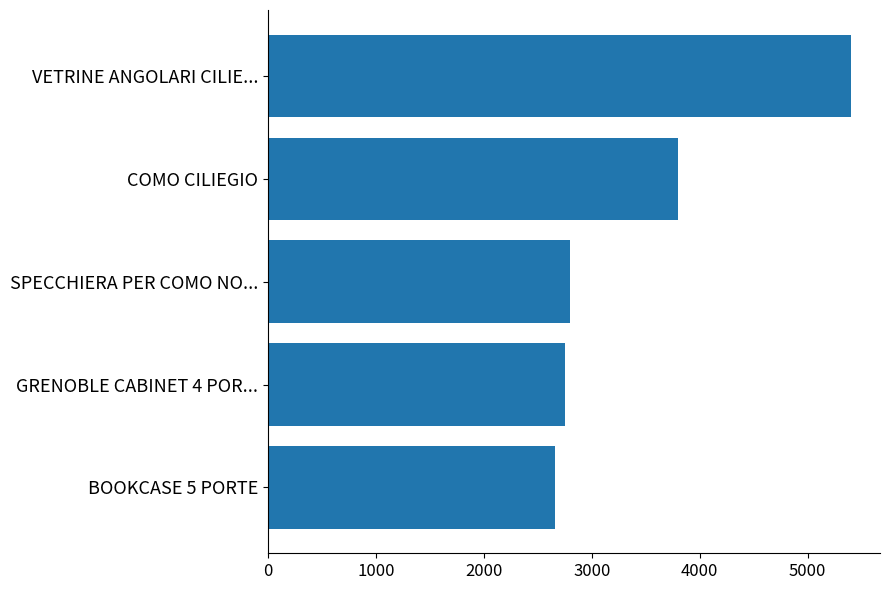

What is the change in value from VETRINE ANGOLARI CILIE... to COMO CILIEGIO?

-1600